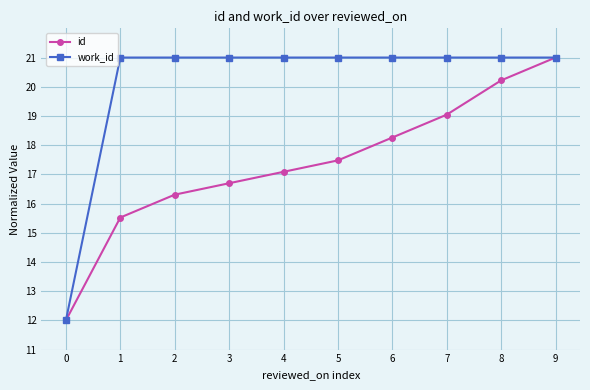

What is the maximum value shown in the chart?

21.0